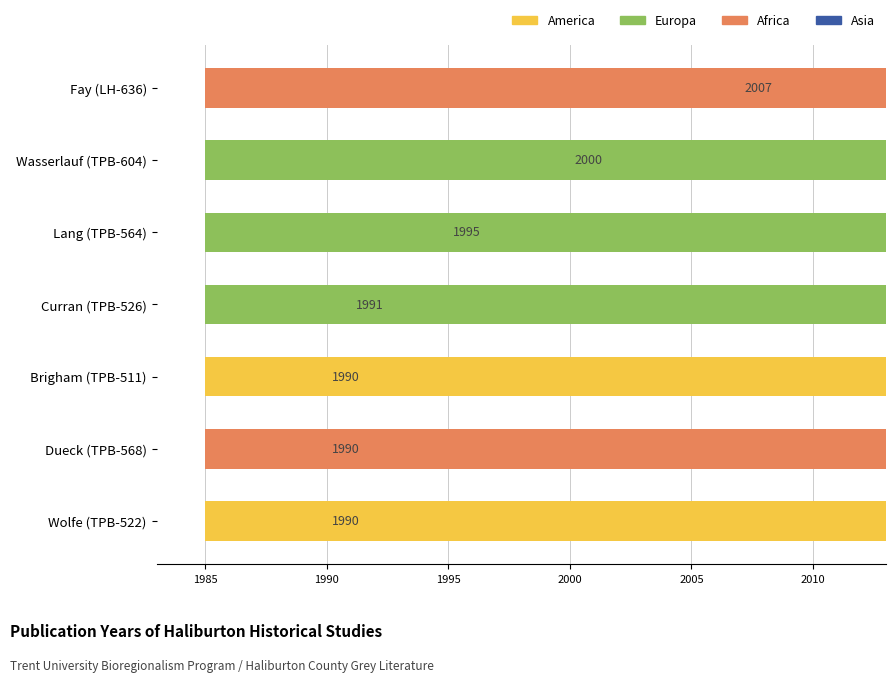

What is the value of the 1st bar from the left?

1990